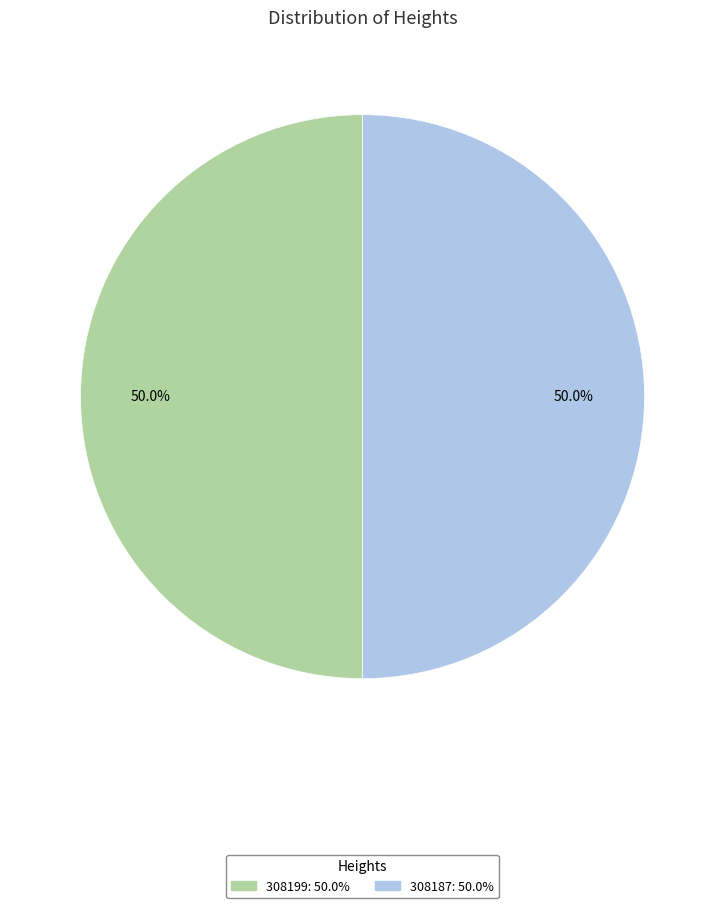

To the nearest percent, what percentage of the pie is 308199?

50%